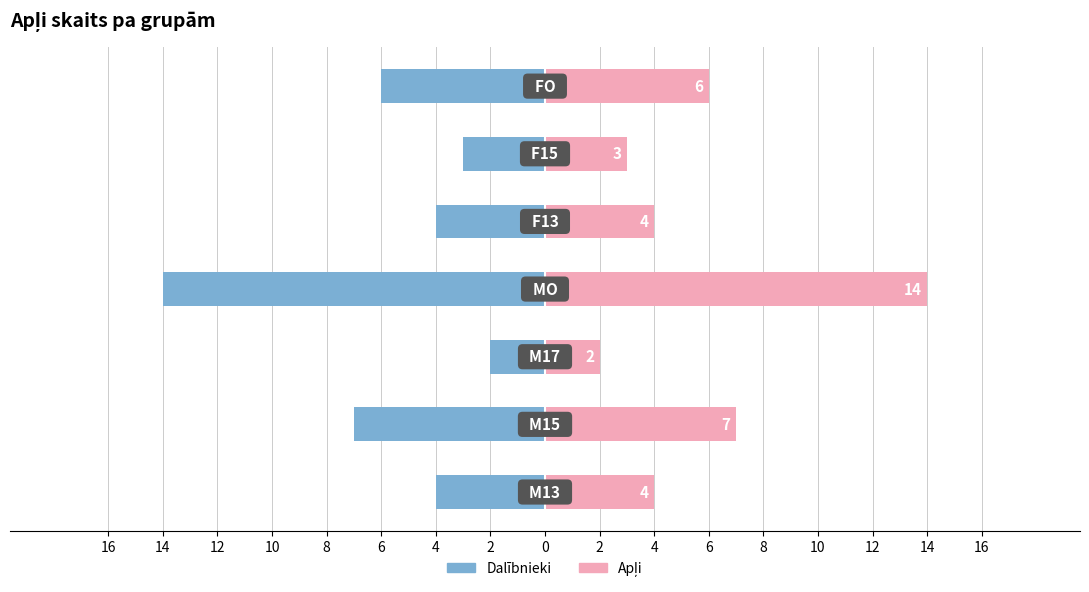

Reading left to right, extract all data points from this chart.

Dalībnieki (skaits): 16=-4	14=-7	12=-2	10=-14	8=-4	6=-3	4=-6
Apļi (skaits): 16=4	14=7	12=2	10=14	8=4	6=3	4=6